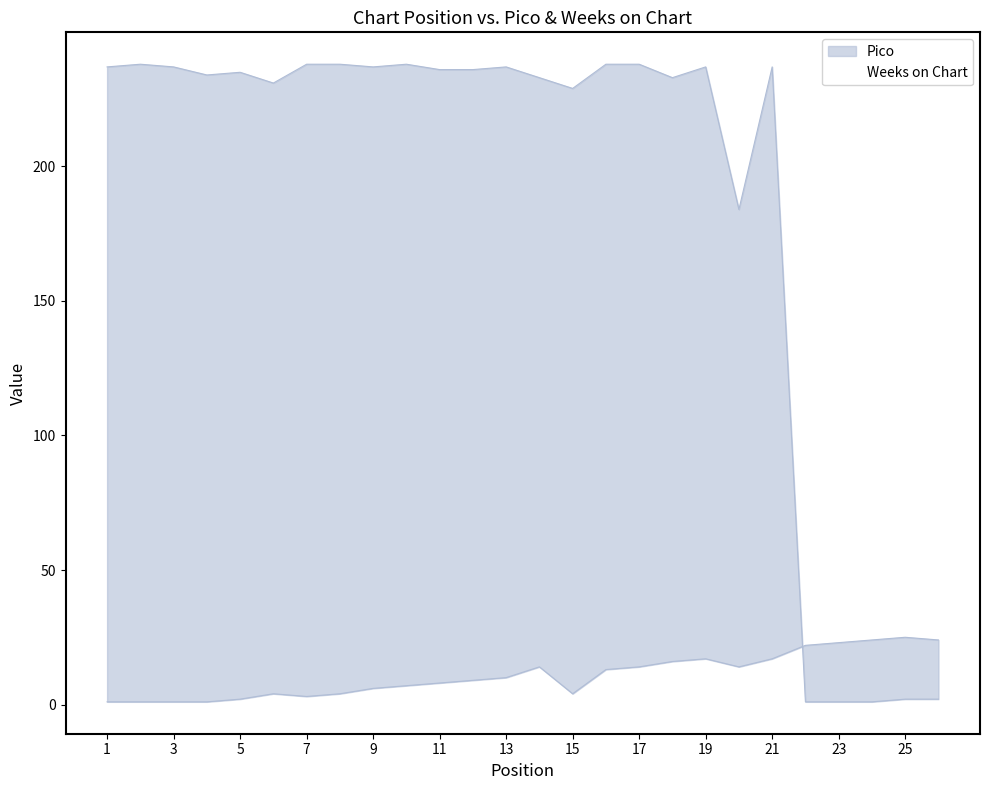

What is the value of the Pico point at the 3rd from the left?

1